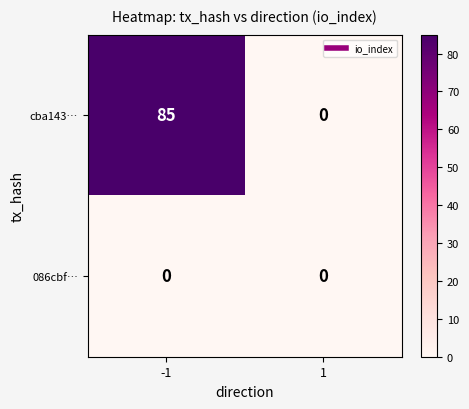

The value of cba143… at 1 is 0. True or false?

True